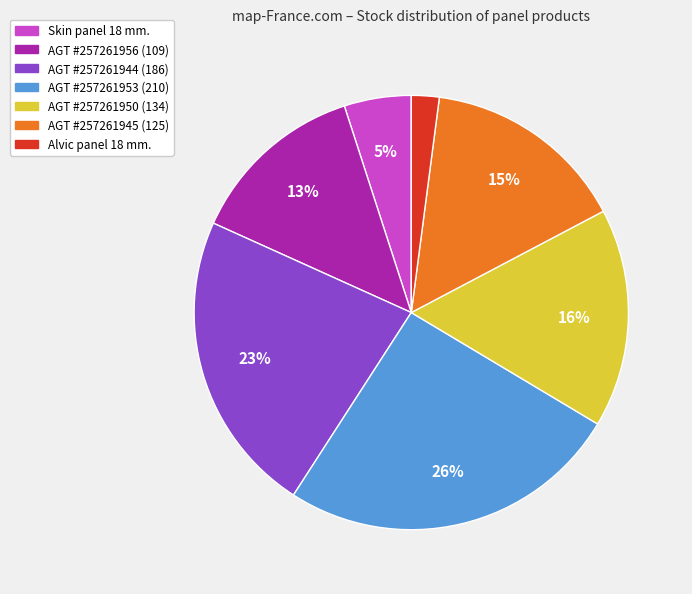

To the nearest percent, what is the average slice percentage?

14%